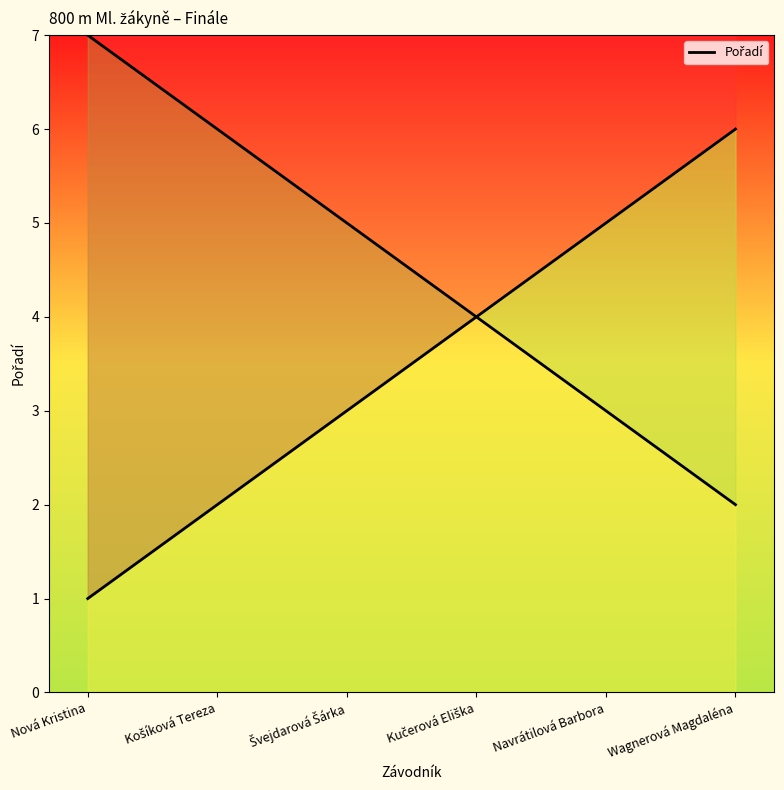

What is the minimum value shown in the chart?

1